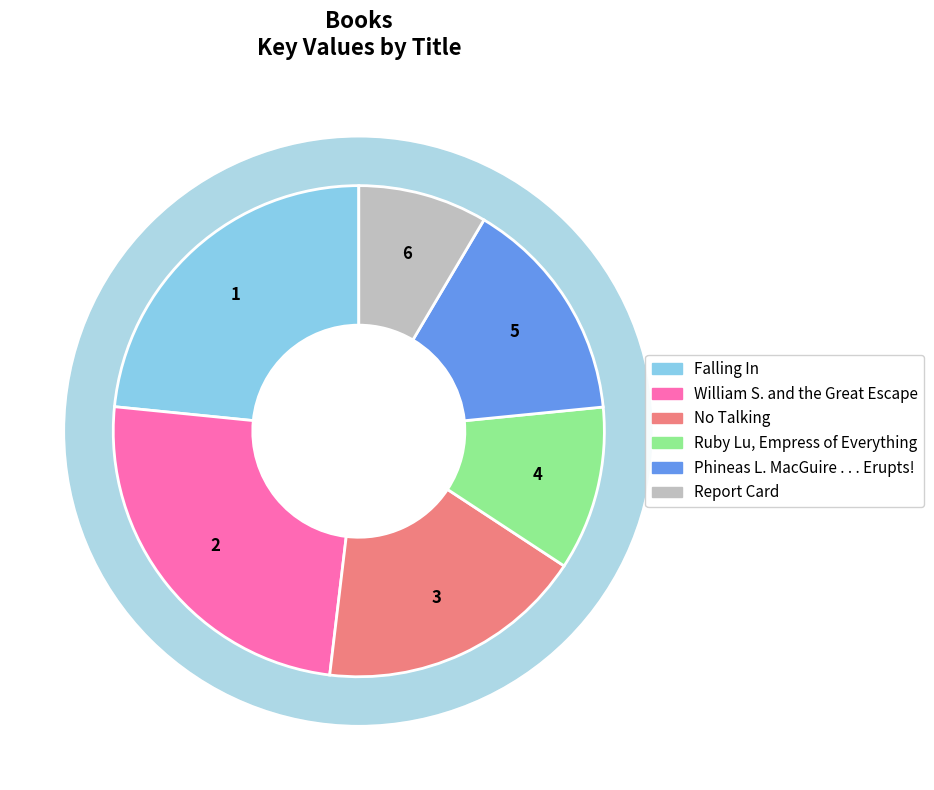

Is the sum of Phineas L. MacGuire . . . Erupts! and Report Card greater than half?

No